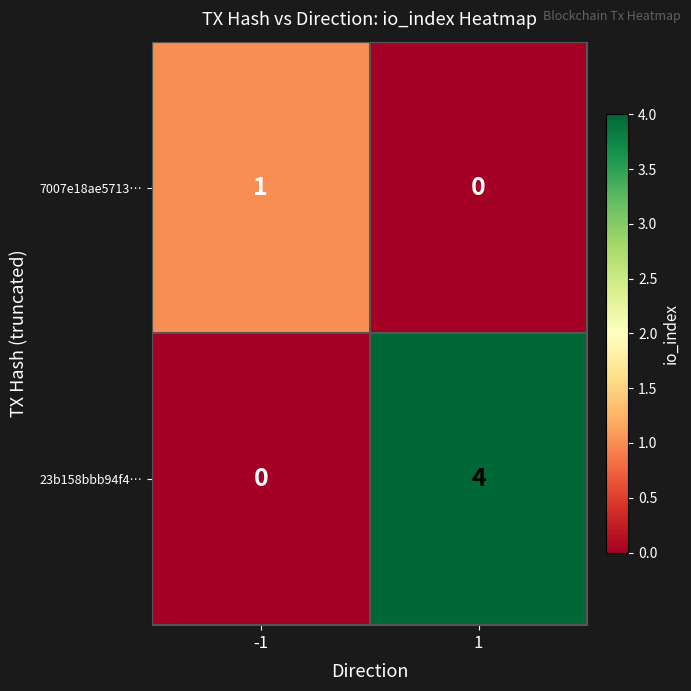

Which series has the largest total across all categories?

23b158bbb94f4…